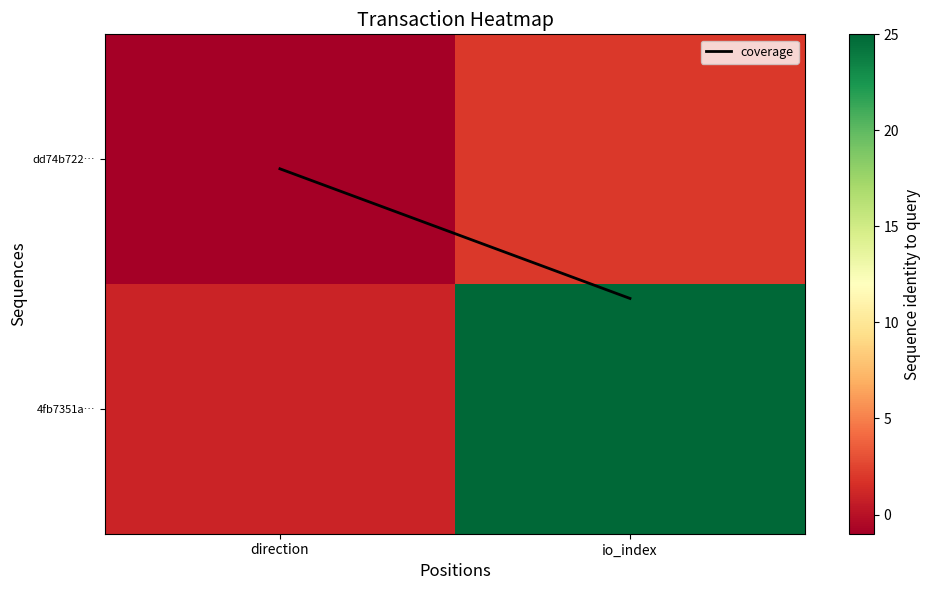

Which series has the largest total across all categories?

4fb7351a…